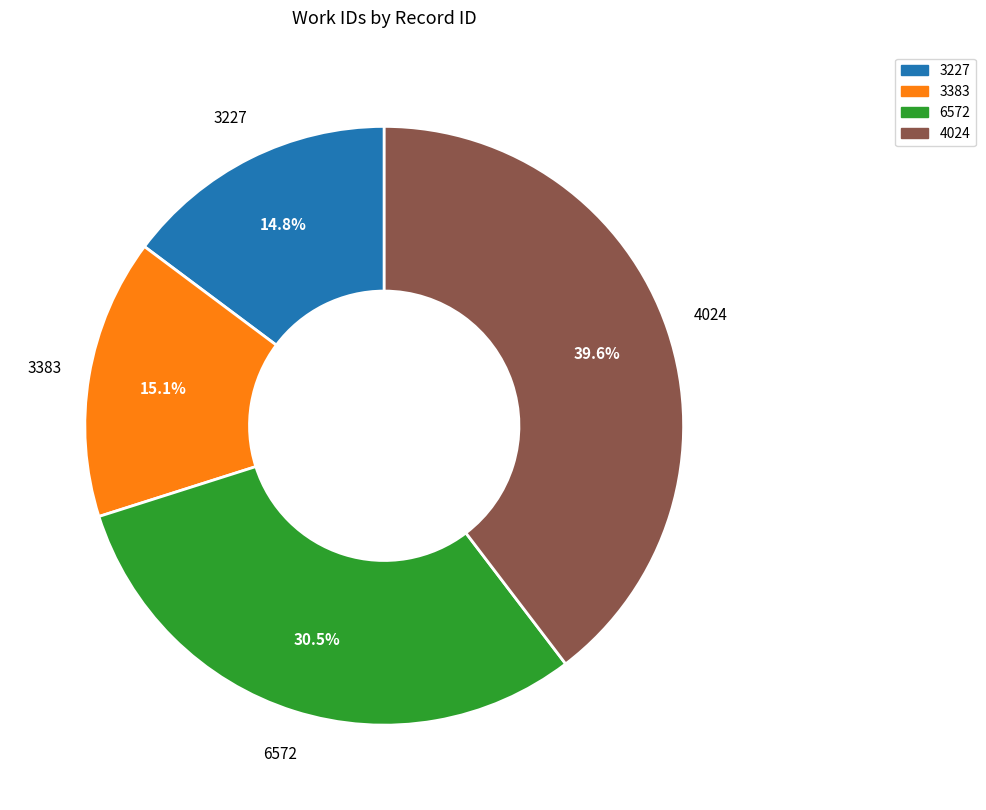

Which category has the biggest portion of the pie?

4024